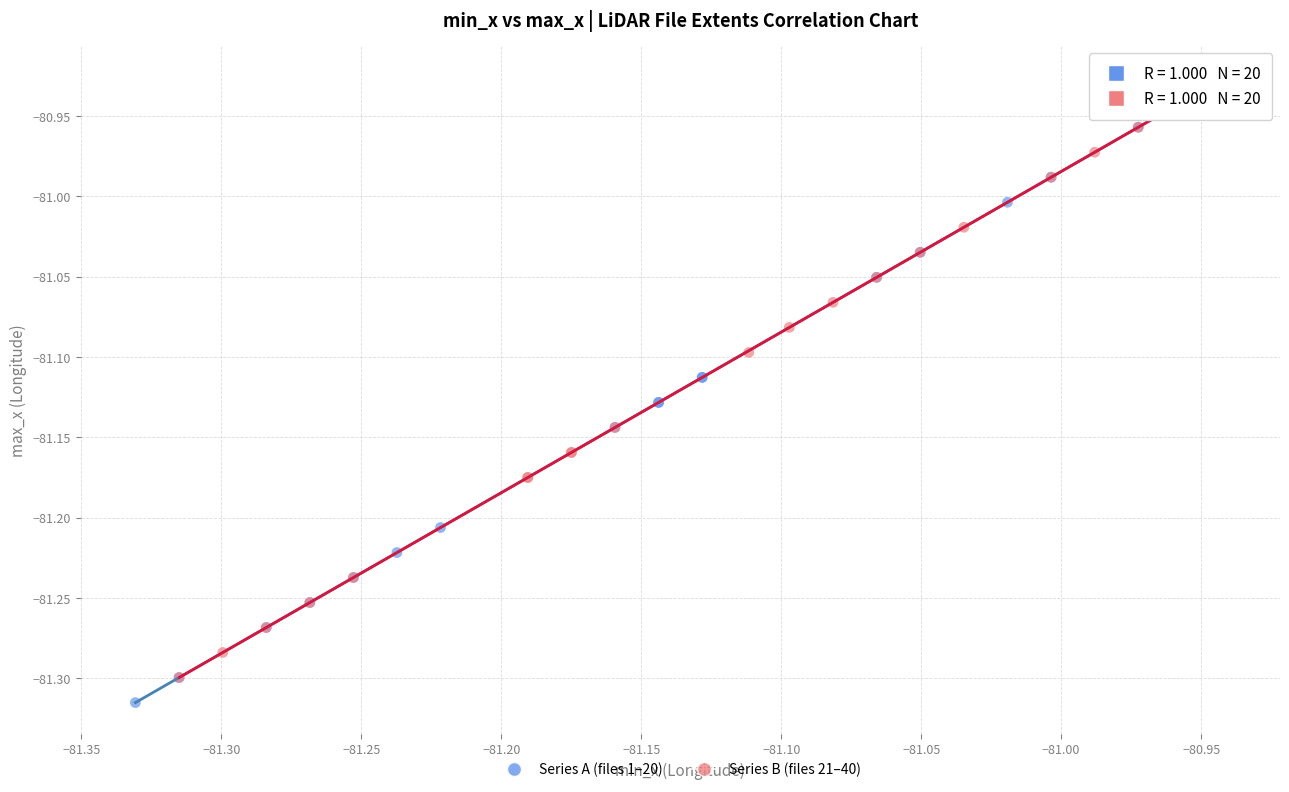

Which series has the largest Y range (max minus min)?

Series A (files 1–20)